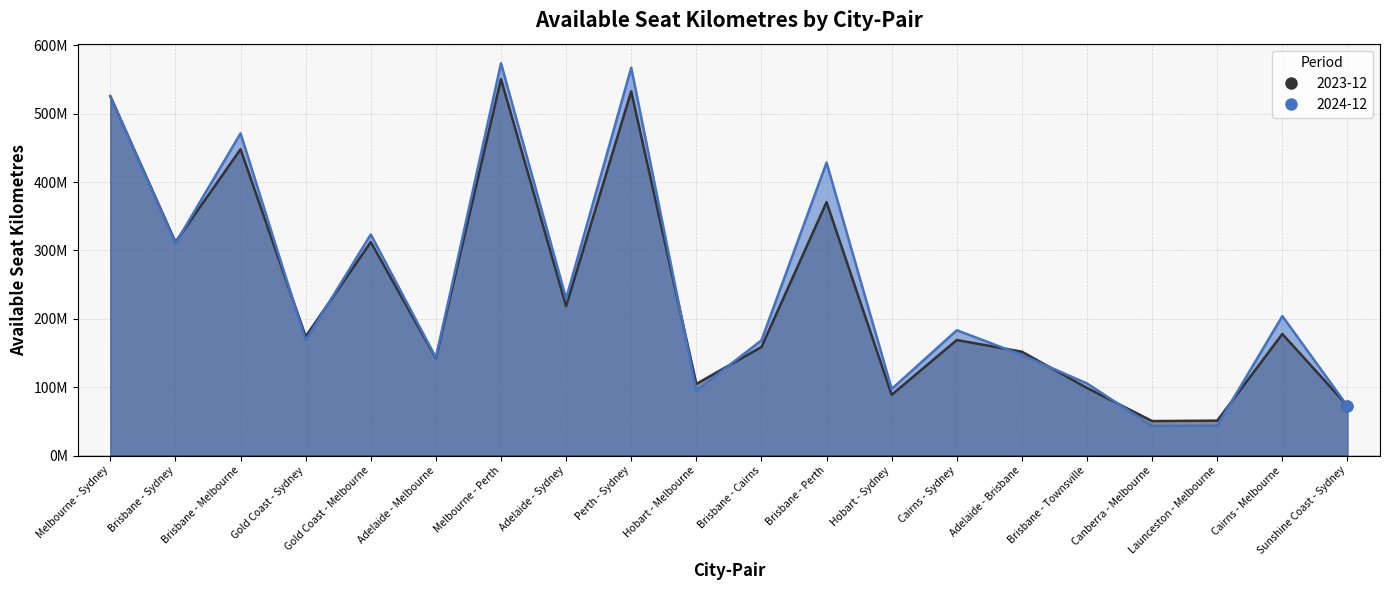

Which series has the largest total across all categories?

2024-12